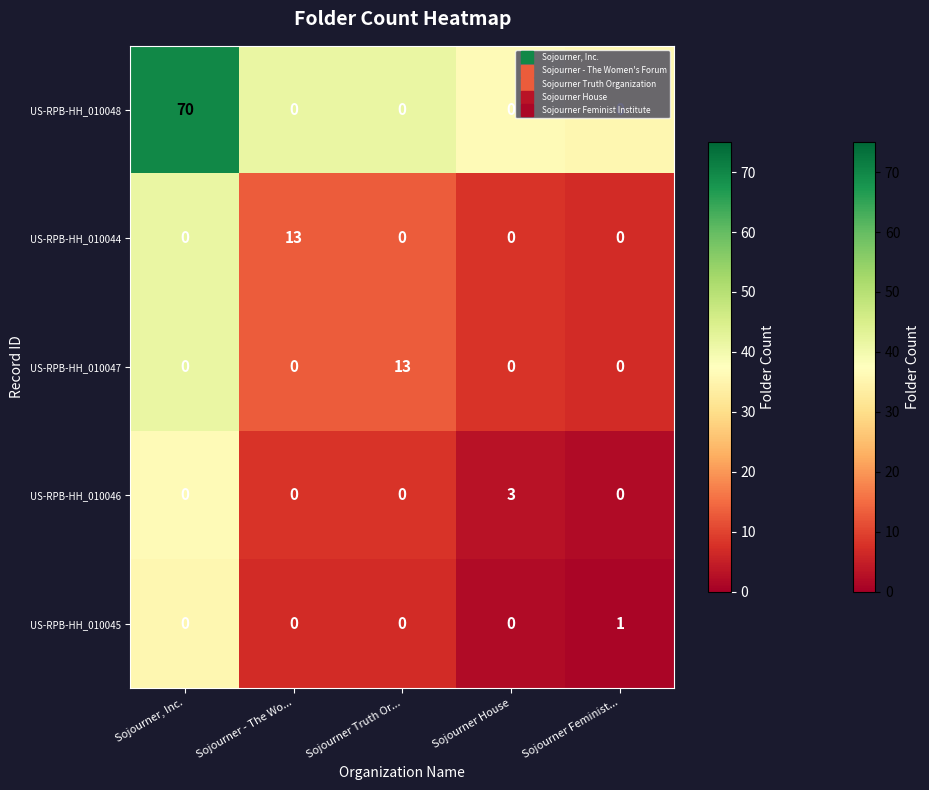

What is the average value of the US-RPB-HH_010047 series?

3